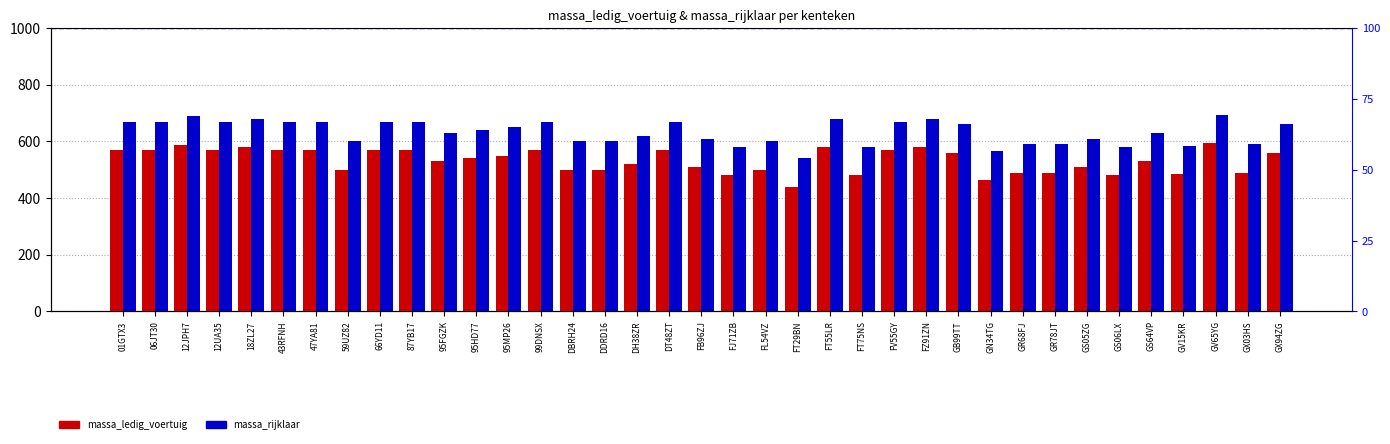

At which label does massa_rijklaar first exceed 640?

01GTX3